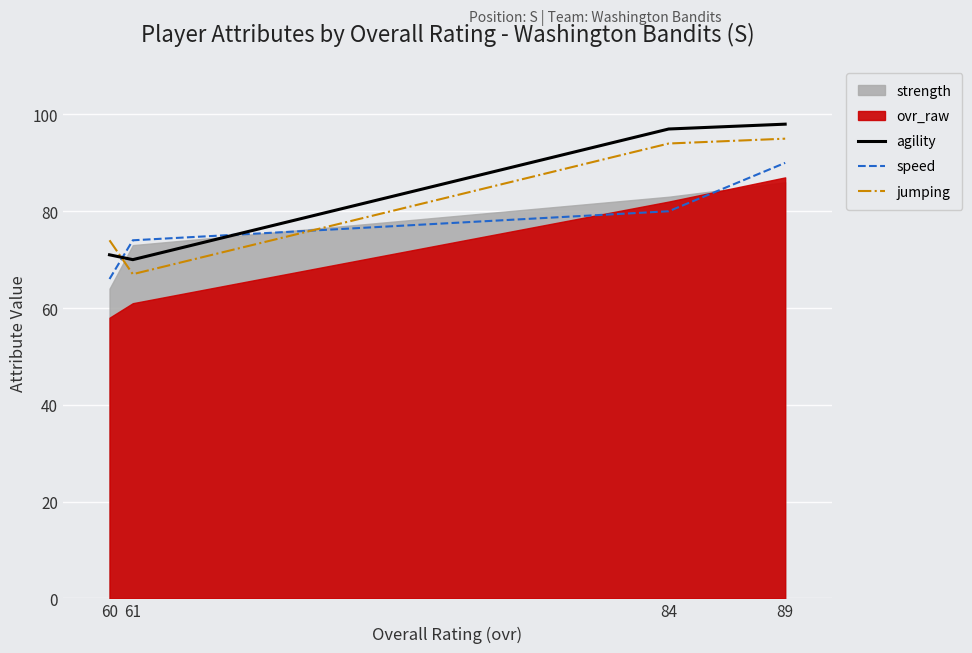

True or false: agility has a value of 71 at 60.

True